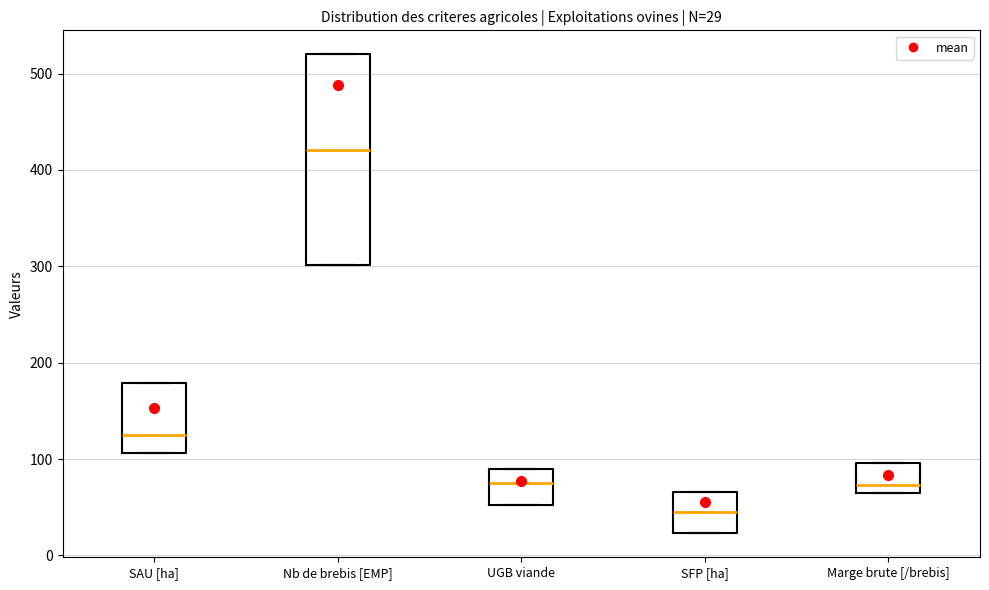

Which box's median line is the lowest?

SFP [ha]